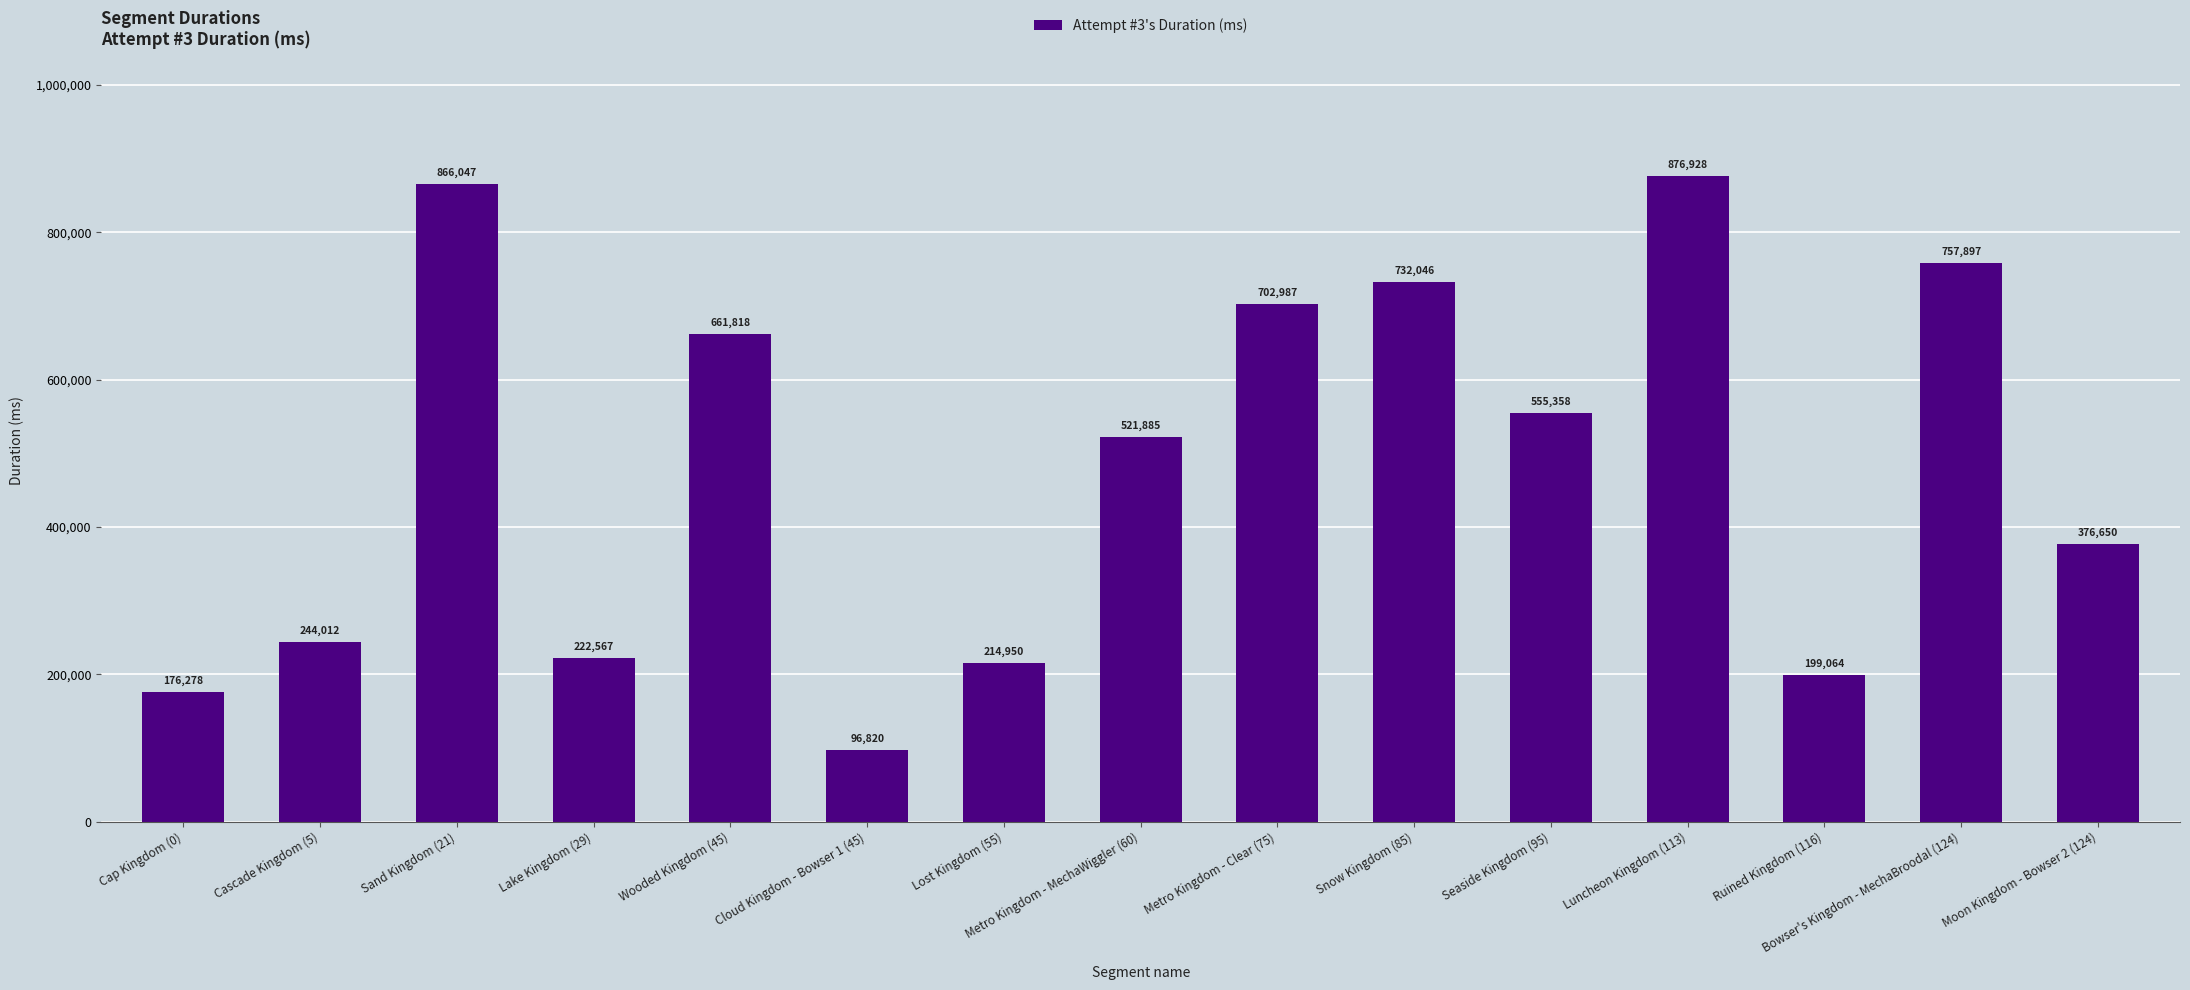

Which has a higher value, Cap Kingdom (0) or Moon Kingdom - Bowser 2 (124)?

Moon Kingdom - Bowser 2 (124)